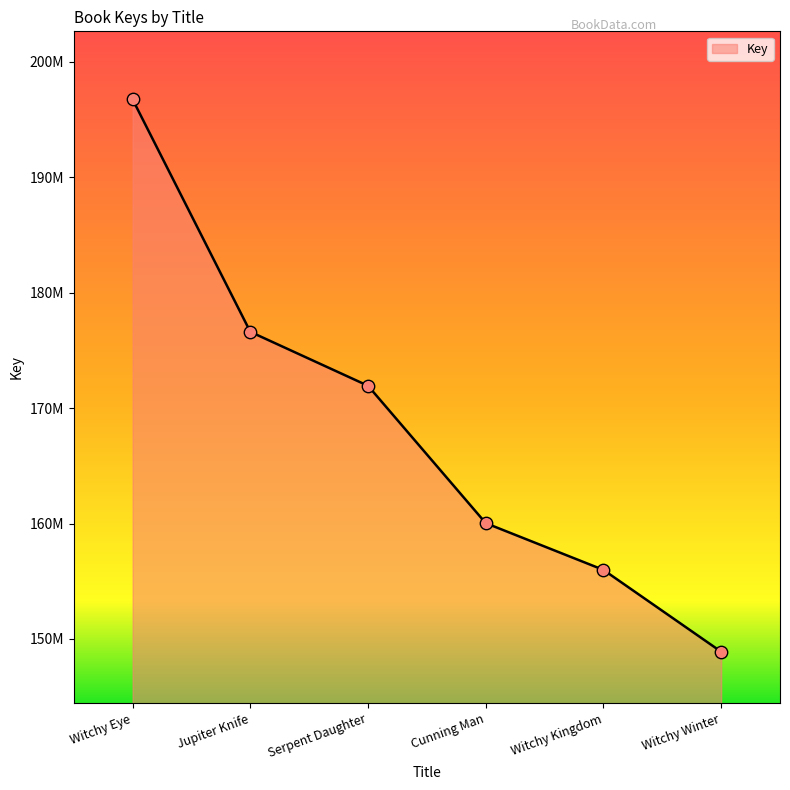

What is the change in value from Serpent Daughter to Witchy Kingdom?

-15952901